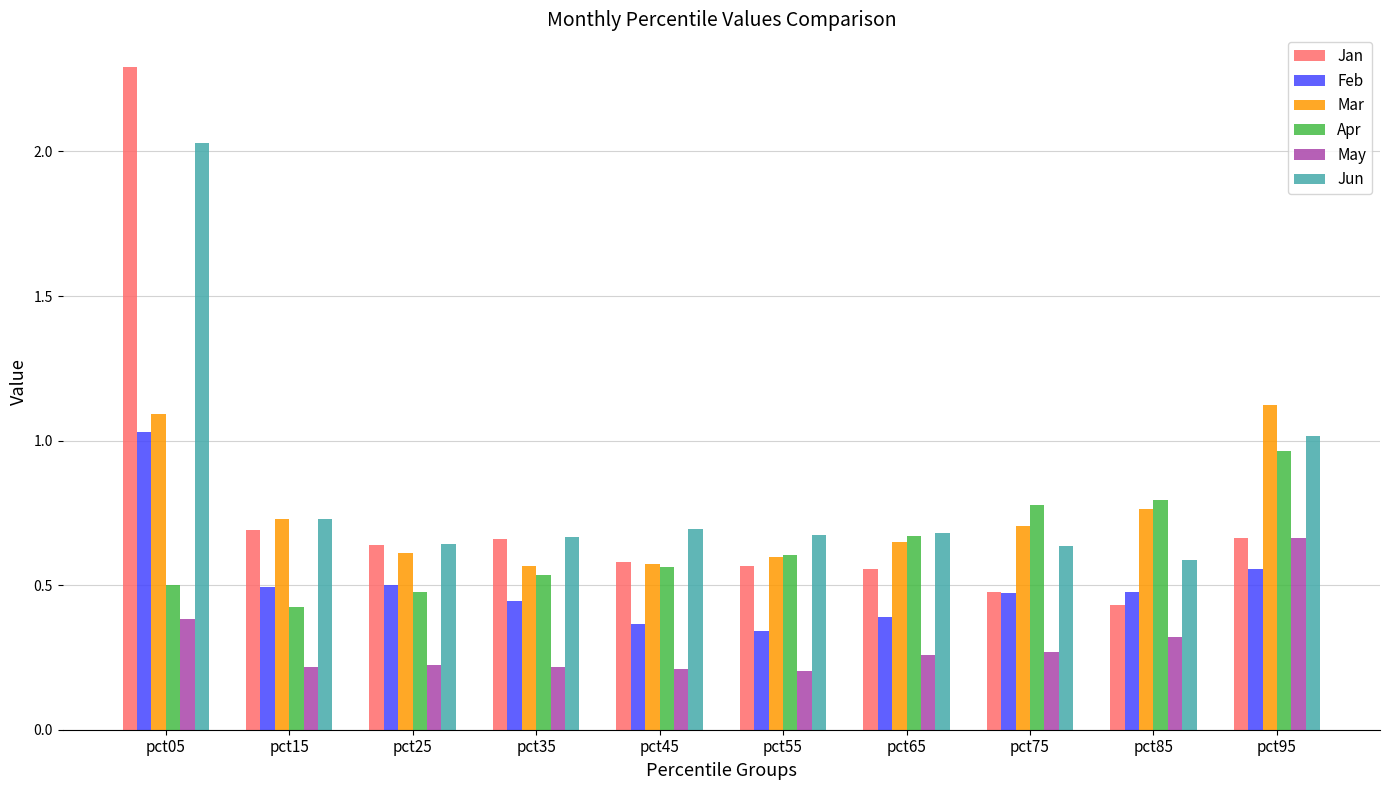

What is the sum of all Mar values?

7.4